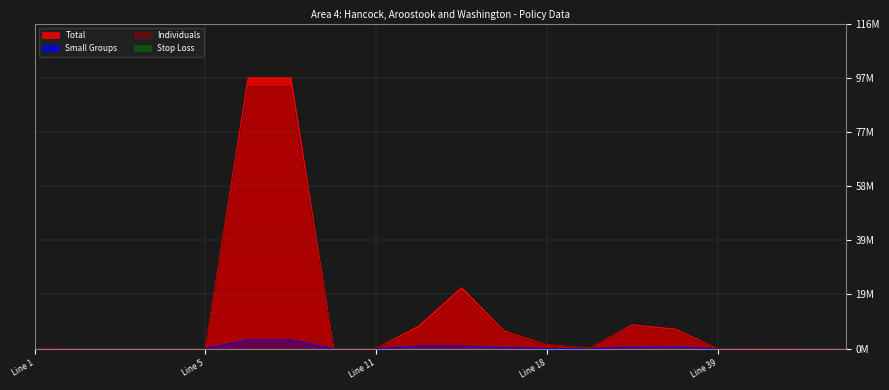

True or false: Individuals and Total intersect in this chart.

False